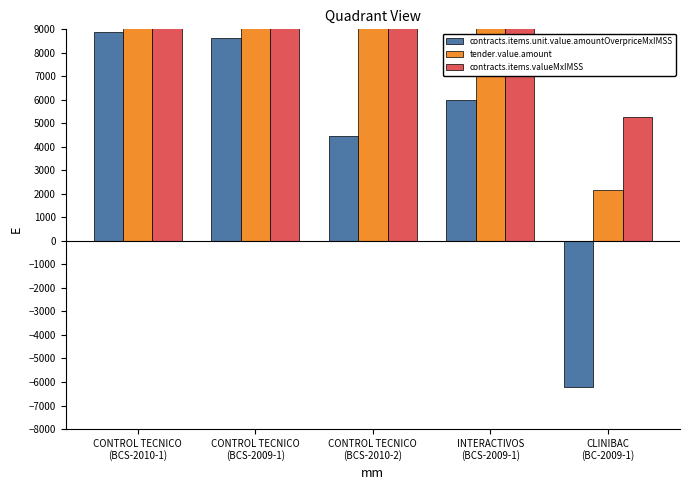

At how many categories does at least one series exceed 29502?

3